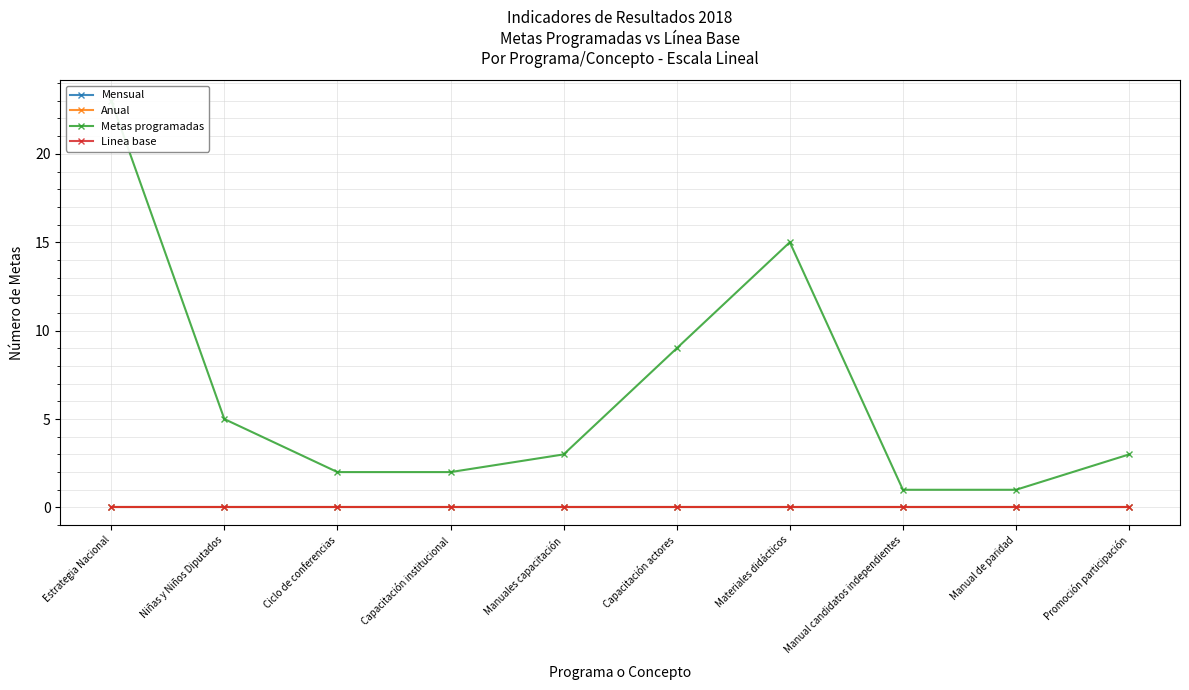

How many lines are shown in the chart?

4